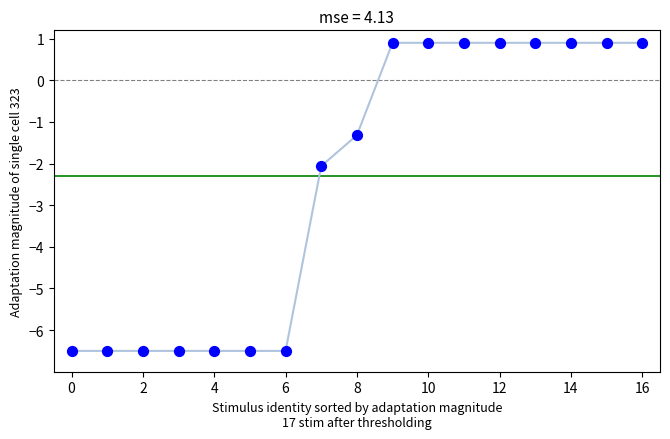

What is the range of Y values (max minus min)?

7.4